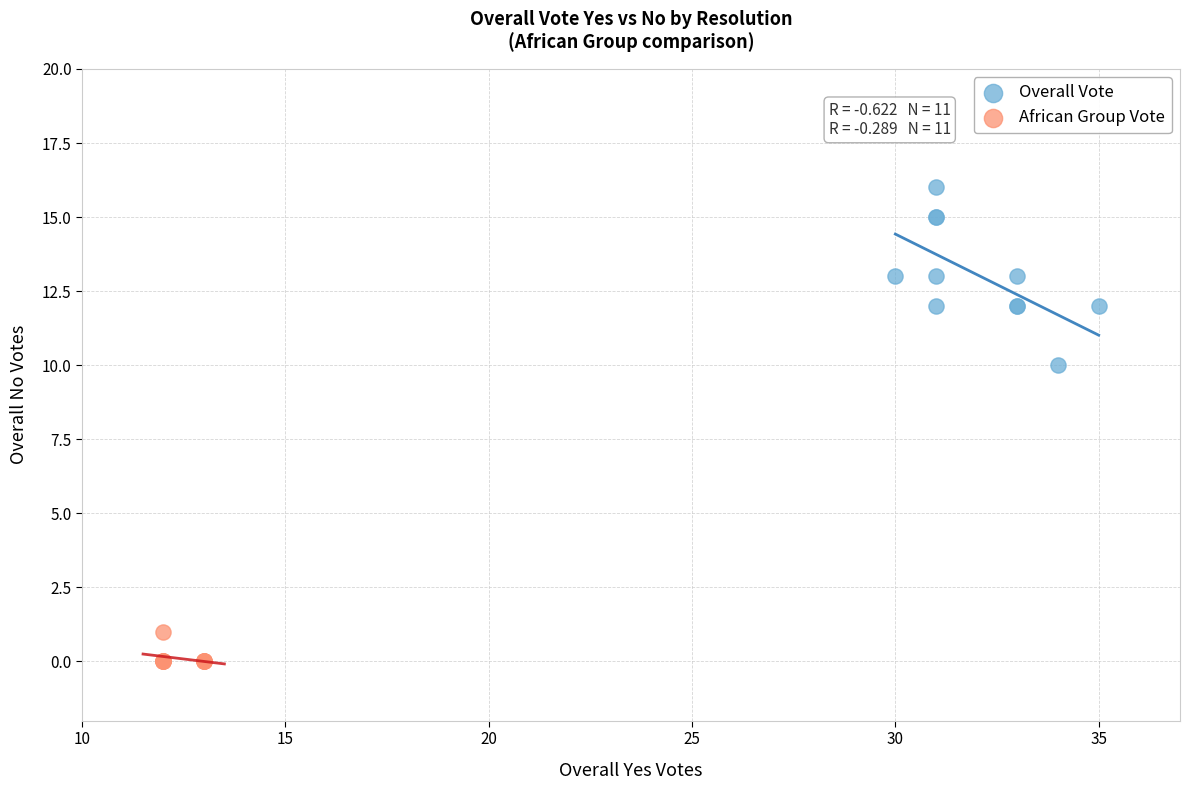

Which series reaches the minimum Y coordinate?

African Group Vote